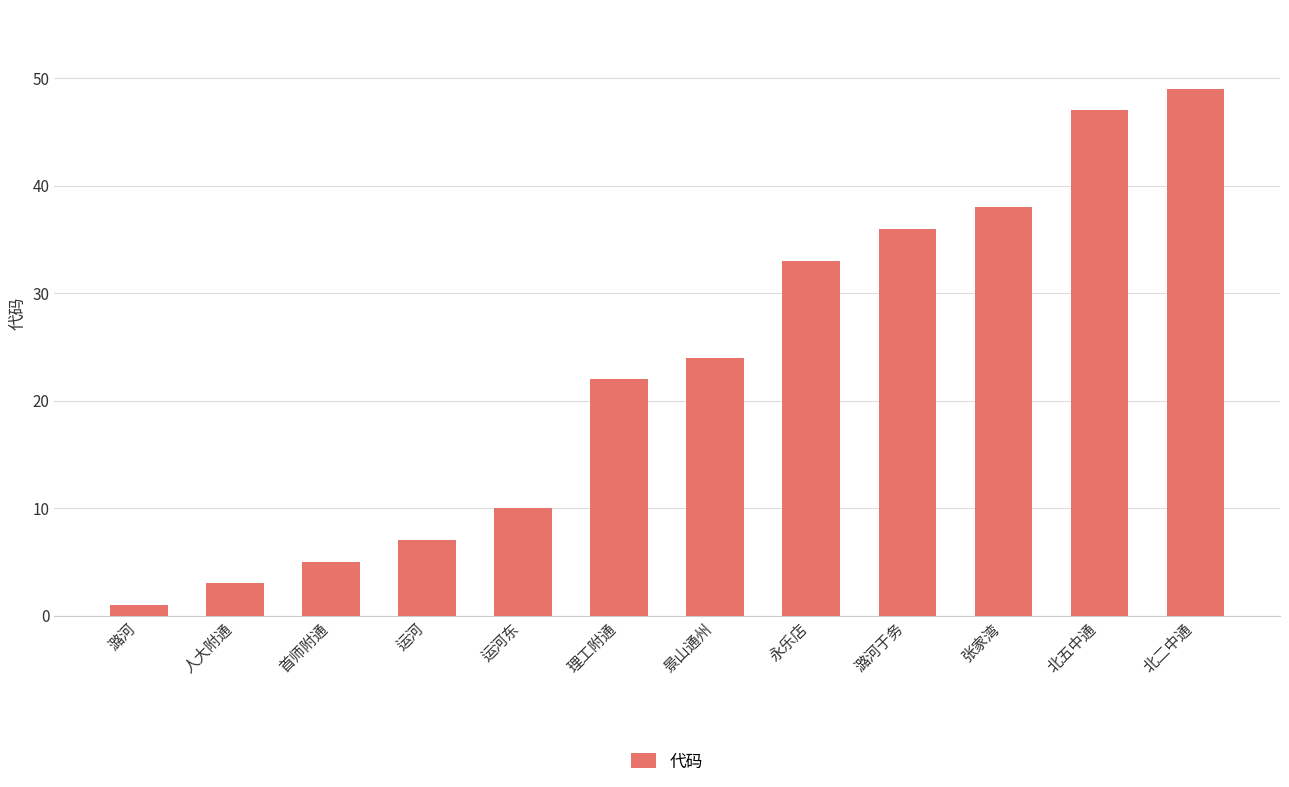

List the labels in order of value, smallest first.

潞河, 人大附通, 首师附通, 运河, 运河东, 理工附通, 景山通州, 永乐店, 潞河于务, 张家湾, 北五中通, 北二中通